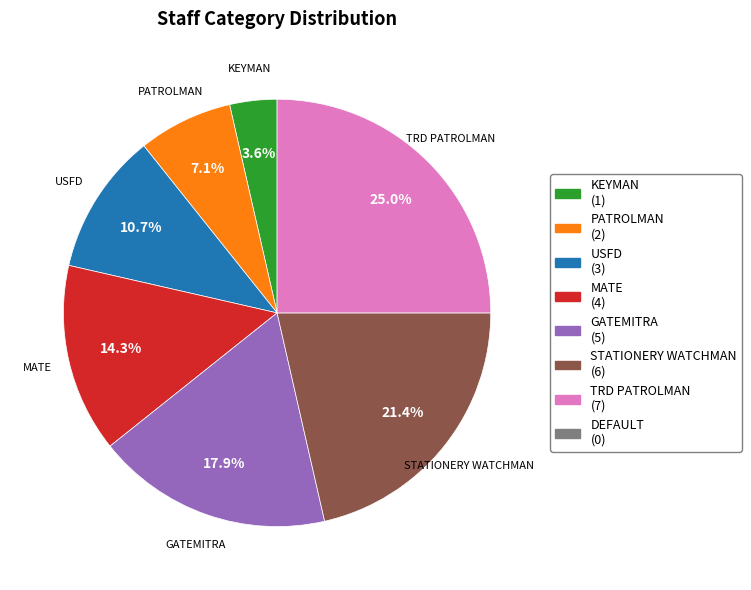

Is there any slice that represents more than half of the pie?

No